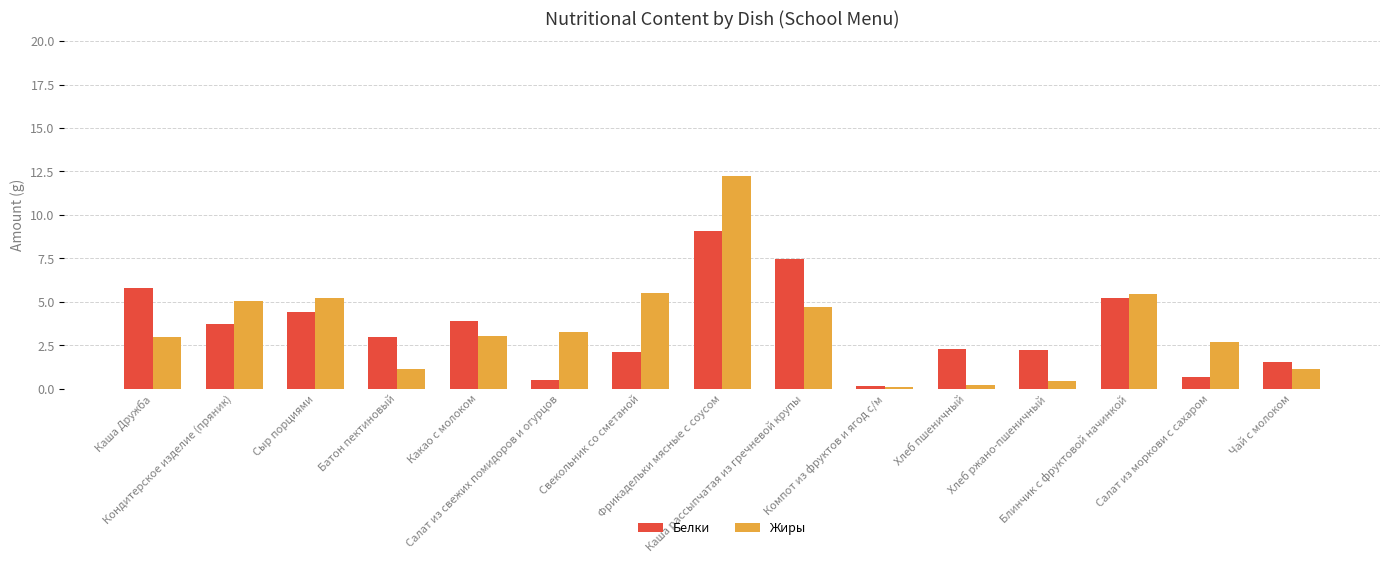

What is the sum of the Жиры values at Каша Дружба and Кондитерское изделие (пряник)?

8.1